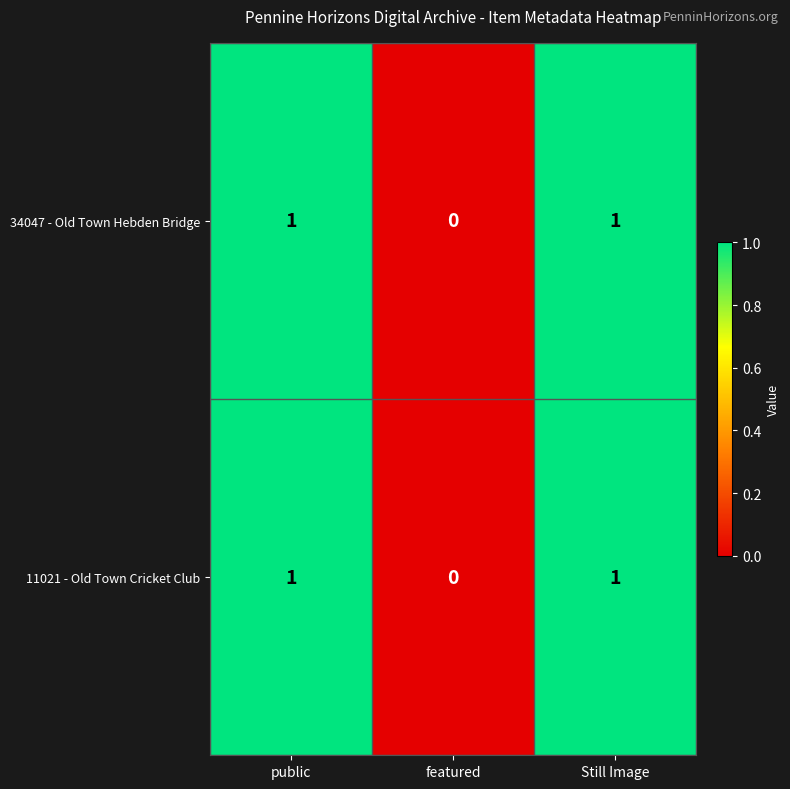

How many 34047 - Old Town Hebden Bridge values are between 0 and 1?

3